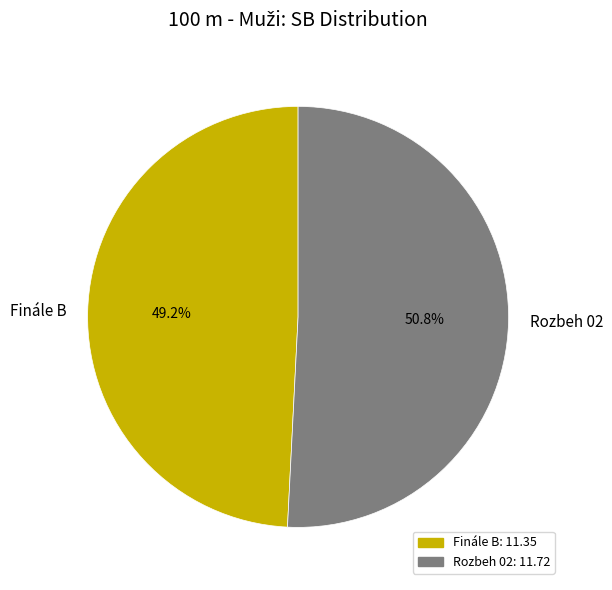

To the nearest percent, what is the difference between the Rozbeh 02 and Finále B slice percentages?

2%